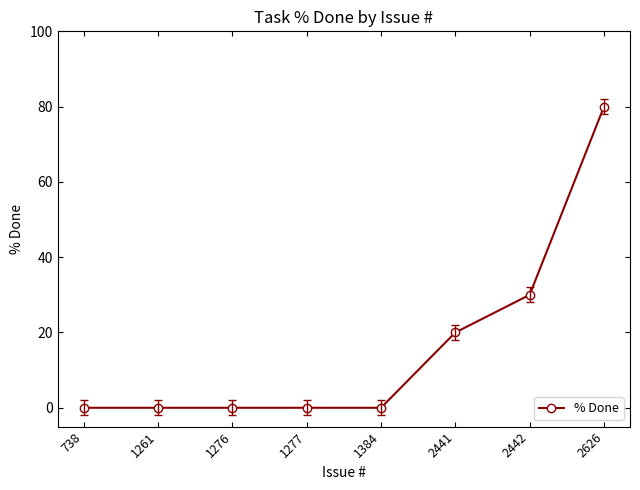

What is the value of the 8th point from the left?

80